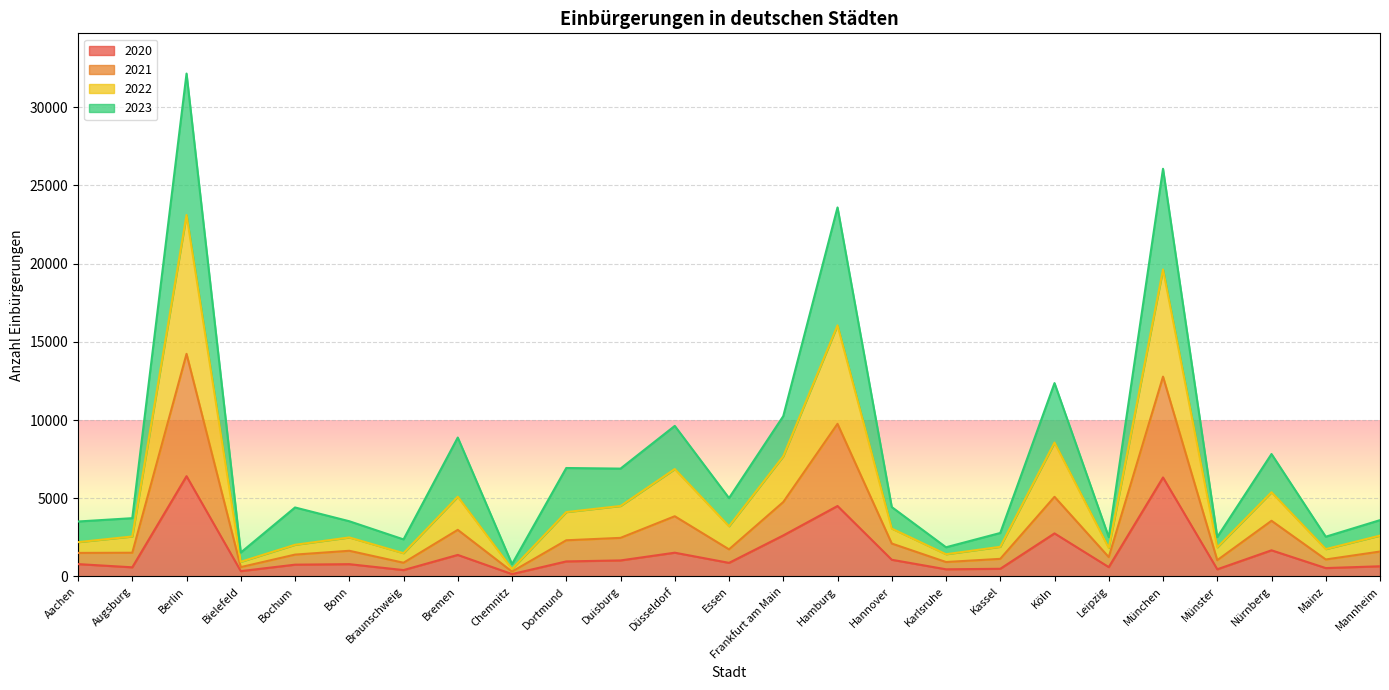

The 2020 series shows 787 at Bonn. True or false?

True